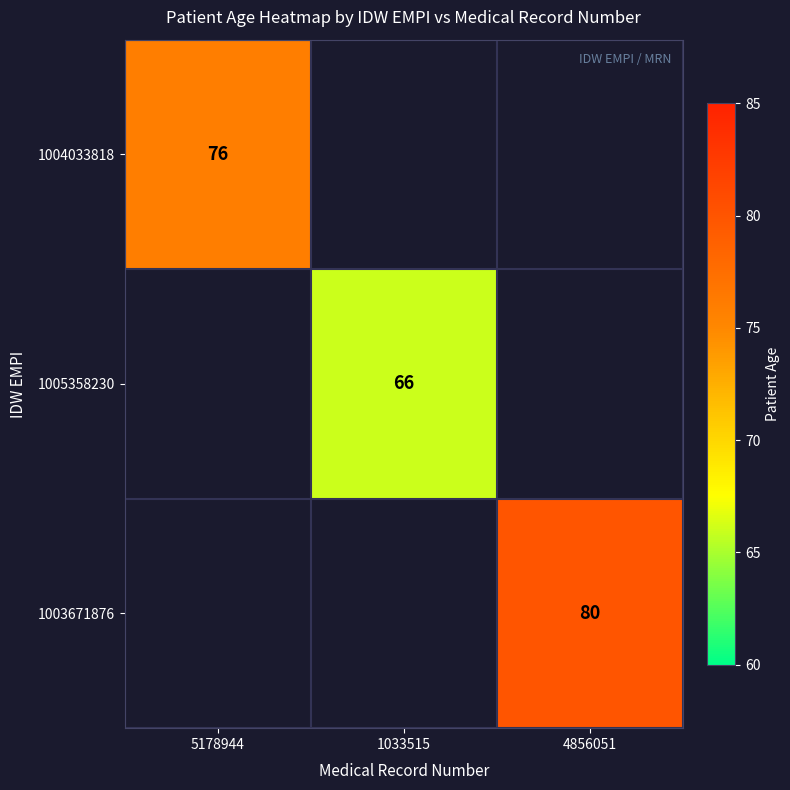

Is it true that 1004033818 equals 76 at 5178944?

True